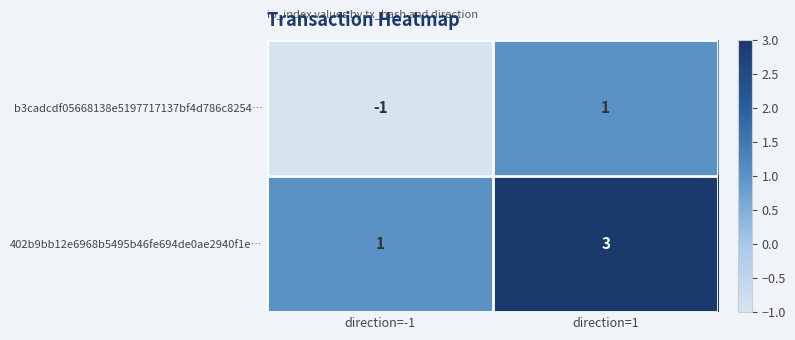

List the series in order of their overall mean, highest first.

402b9bb12e6968b5495b46fe694de0ae2940f1e…, b3cadcdf05668138e5197717137bf4d786c8254…